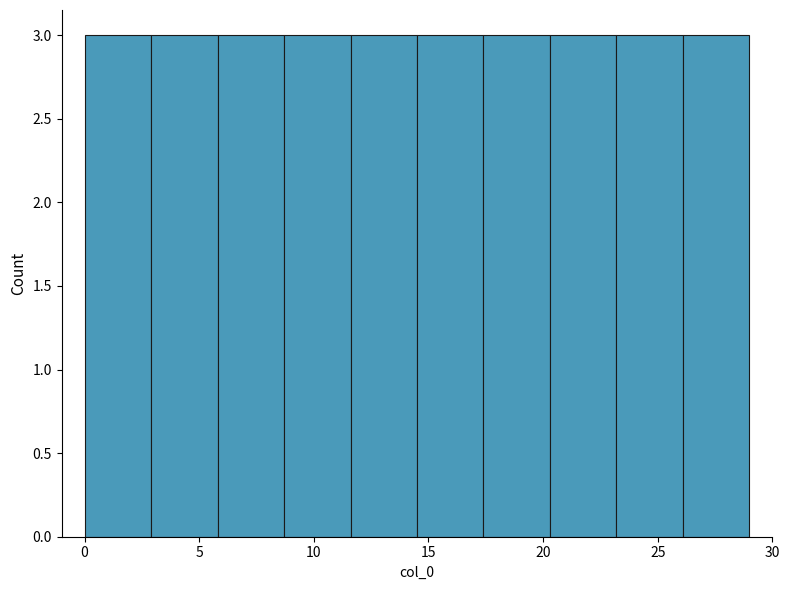

Reading left to right, list every bar in this chart as the range it spans on the x-axis followed by its height. Neither the bar edges nor the heights are printed on the chart, so give them approximately, as read against the axes.

0.0 to 2.9: 3
2.9 to 5.8: 3
5.8 to 8.7: 3
8.7 to 11.6: 3
11.6 to 14.5: 3
14.5 to 17.4: 3
17.4 to 20.3: 3
20.3 to 23.2: 3
23.2 to 26.1: 3
26.1 to 29.0: 3